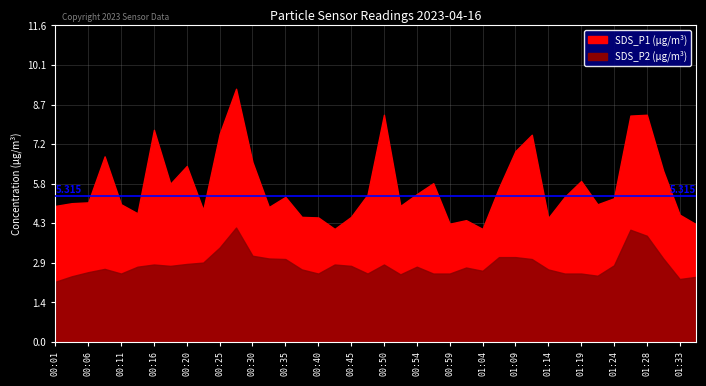

What is the difference between the second highest and second lowest values in the SDS_P2 series?

1.8